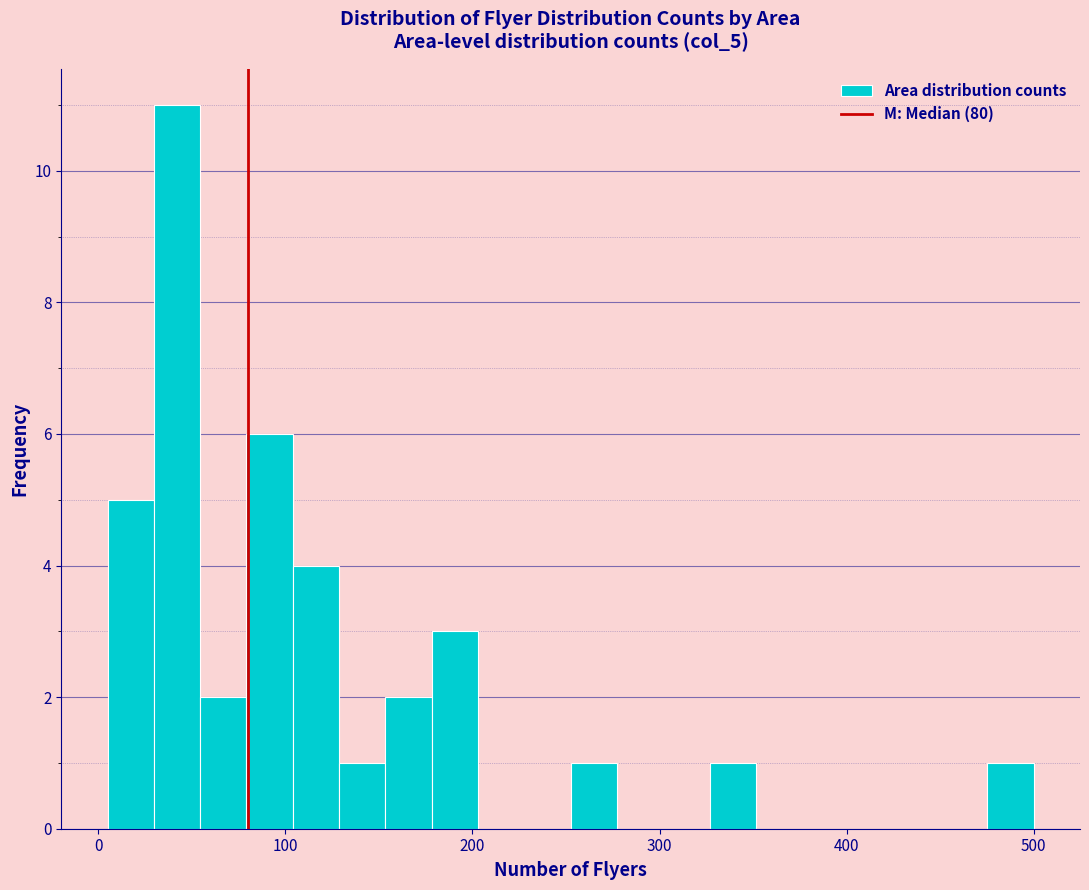

Read against the x-axis, roughly where is the centre of the tallest bar?

40